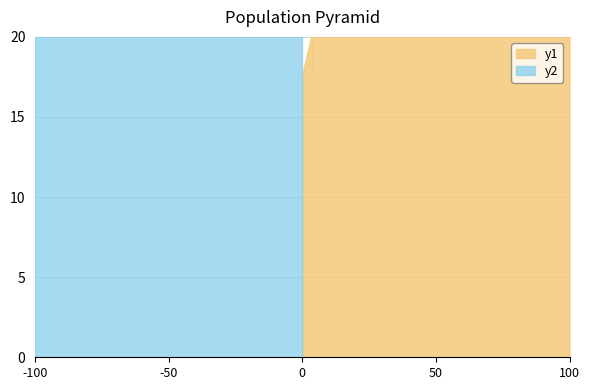

How many data points does each series have?

15